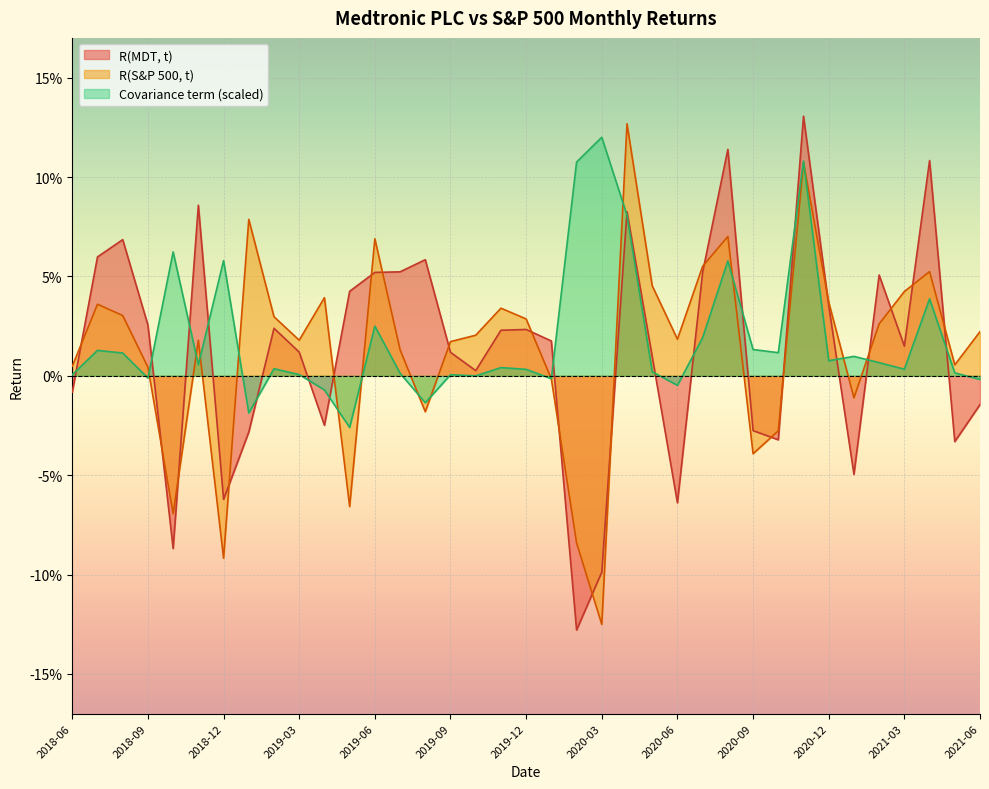

At how many categories does at least one series exceed 0?

37